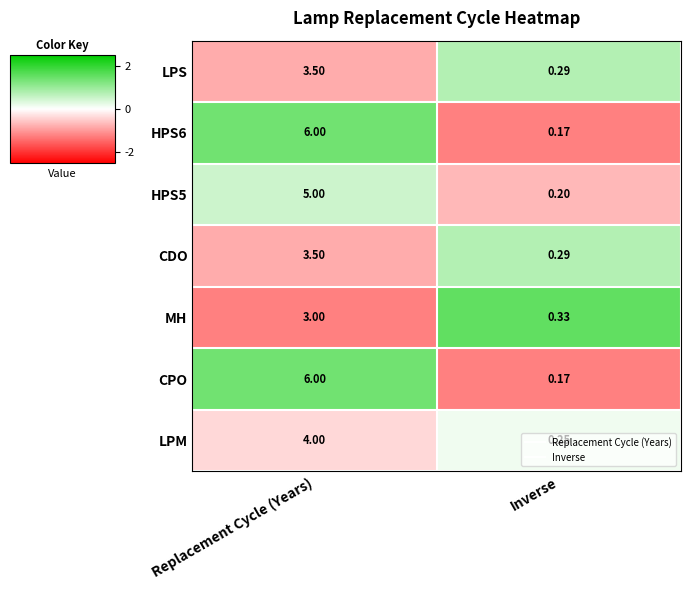

Where is LPS nearest to the value 1?

Inverse